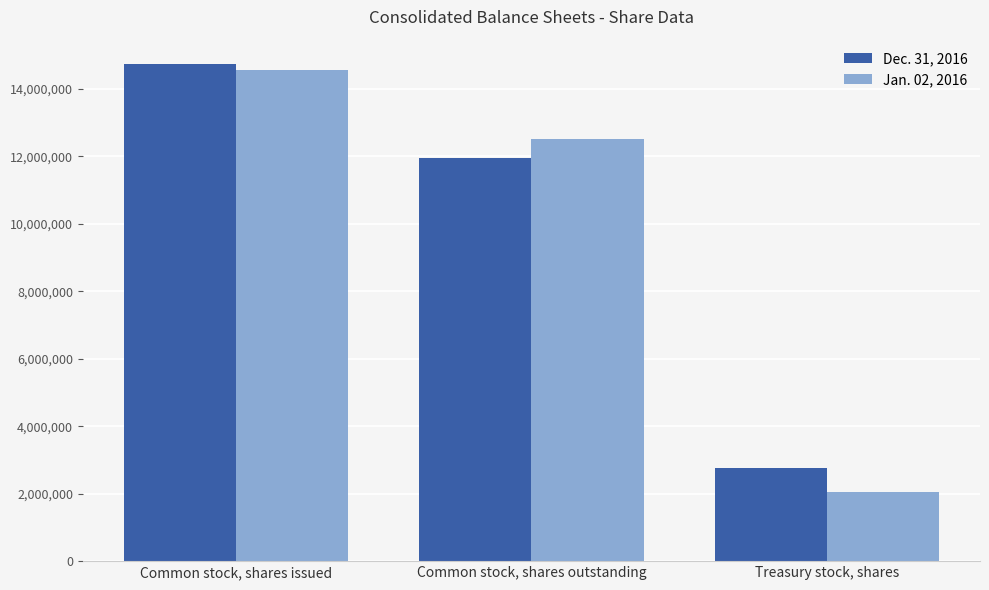

At which label is Dec. 31, 2016 closest to 8740400?

Common stock, shares outstanding